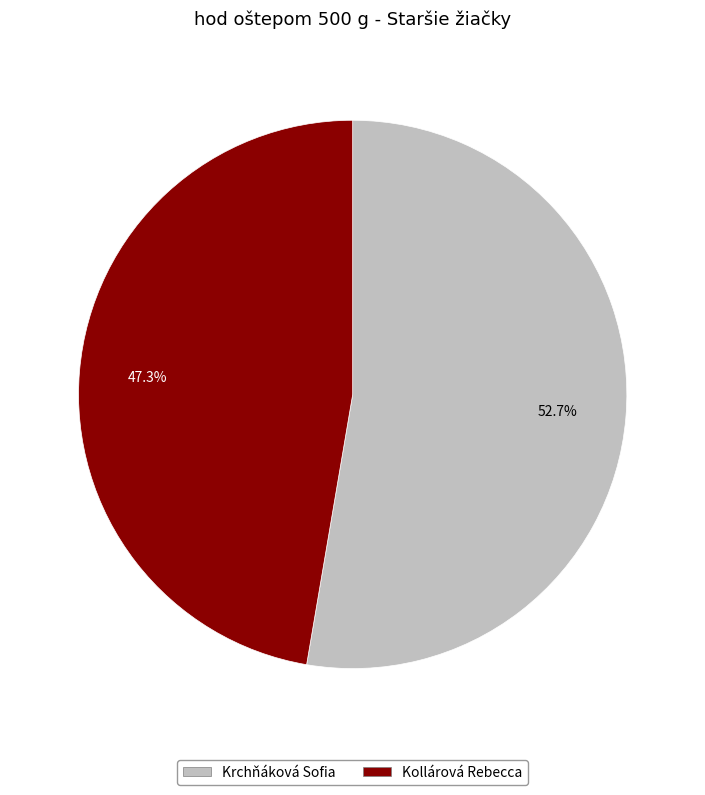

What percentage is the Kollárová Rebecca slice, to the nearest percent?

47%